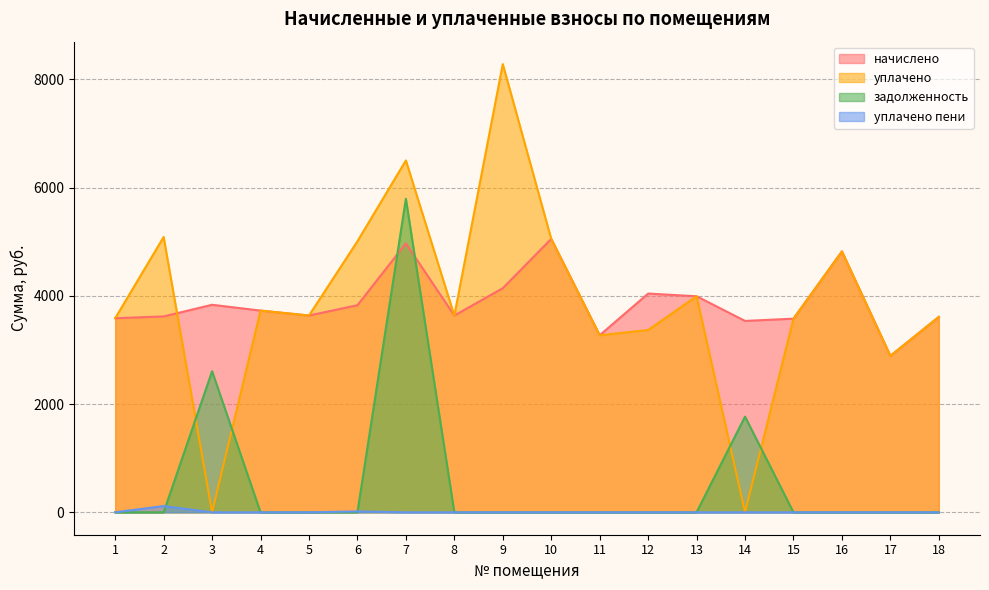

True or false: уплачено пени has more than 0 points higher than both neighbors.

True